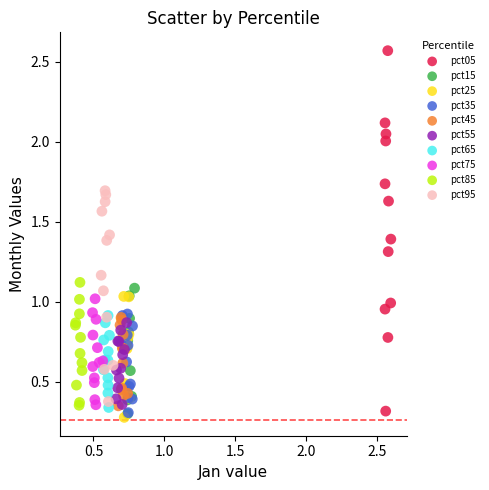

Which series has the widest spread of Y values?

pct05